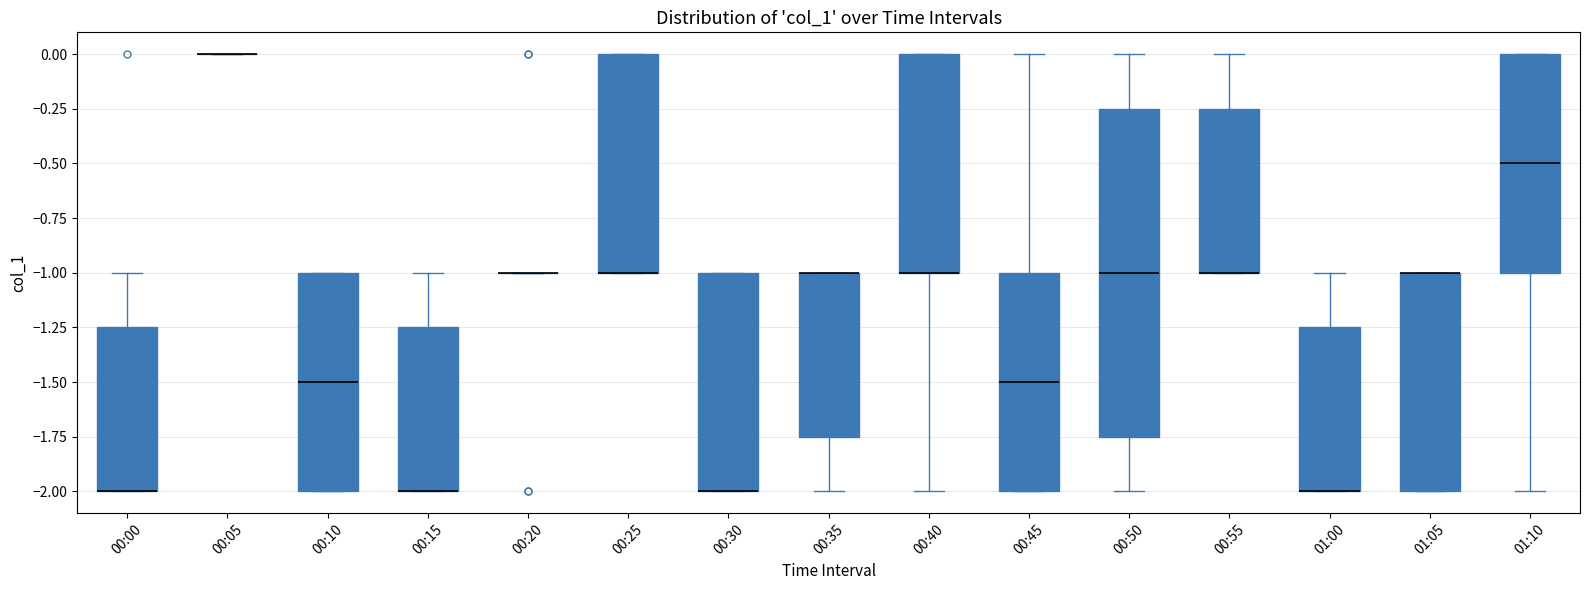

Where is the lower edge of the box for 00:55 on the y-axis? The values are not printed on the chart, so give them approximately, as read against the axis.

-1.00